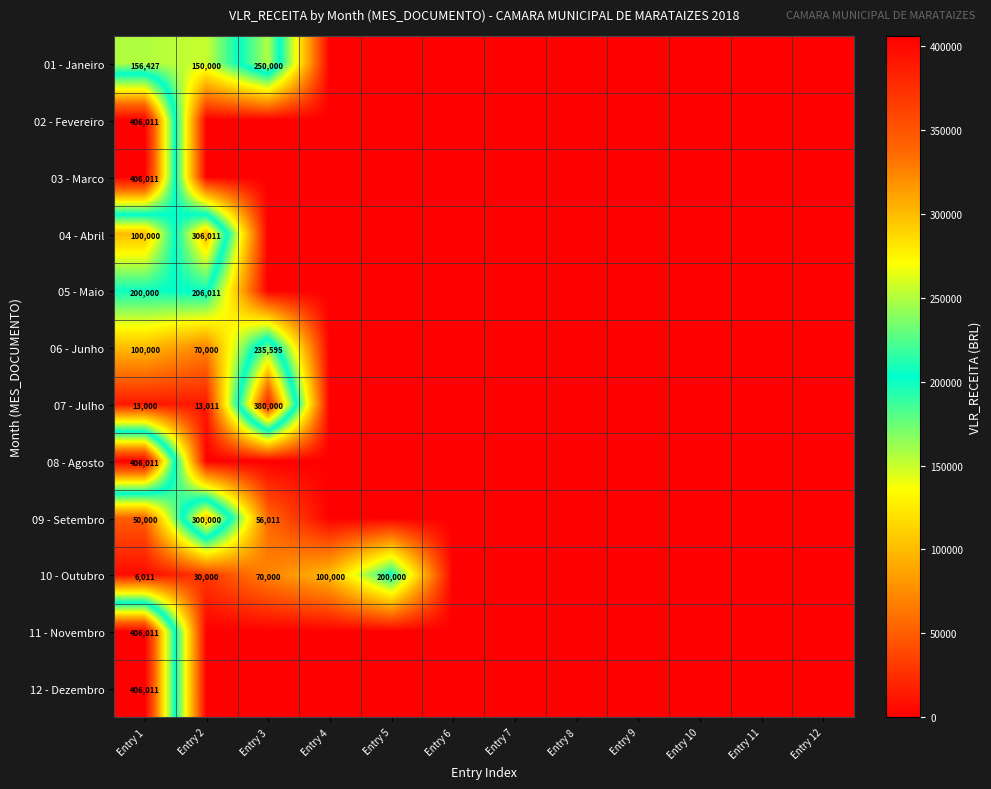

Is it true that 07 - Julho equals 13011 at Entry 2?

True